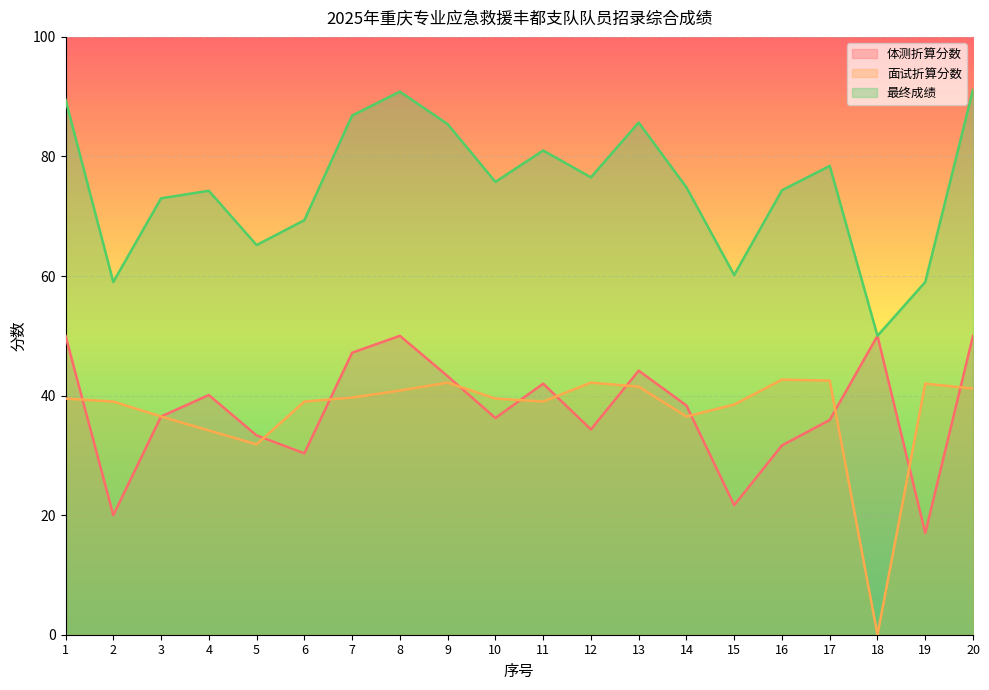

List the labels in order of 体测折算分数 value, smallest first.

19, 2, 15, 6, 16, 5, 12, 17, 10, 3, 14, 4, 11, 9, 13, 7, 1, 8, 18, 20